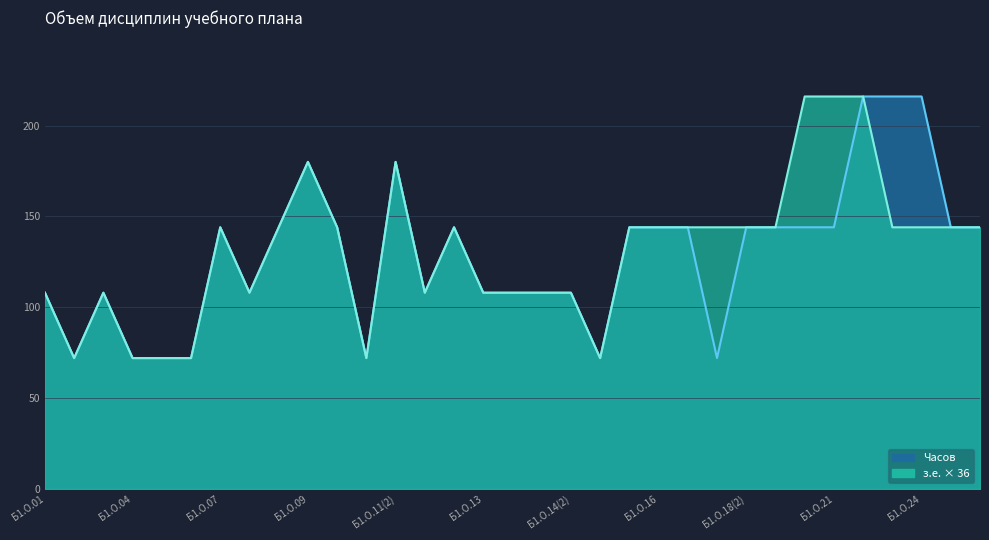

What is the value of the з.е. point at the 31st from the left?

144